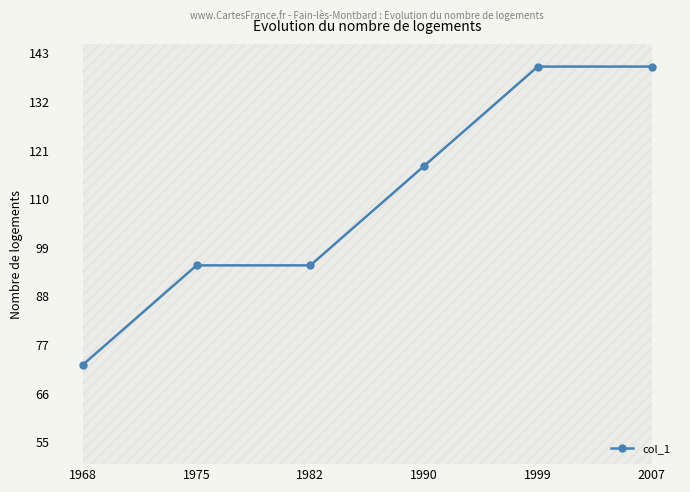

How many lines are shown in the chart?

1